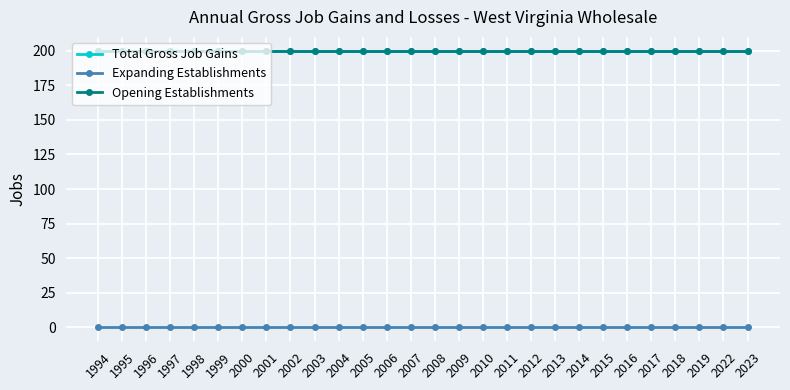

What is the spread (max minus min) of values at 2011?

200